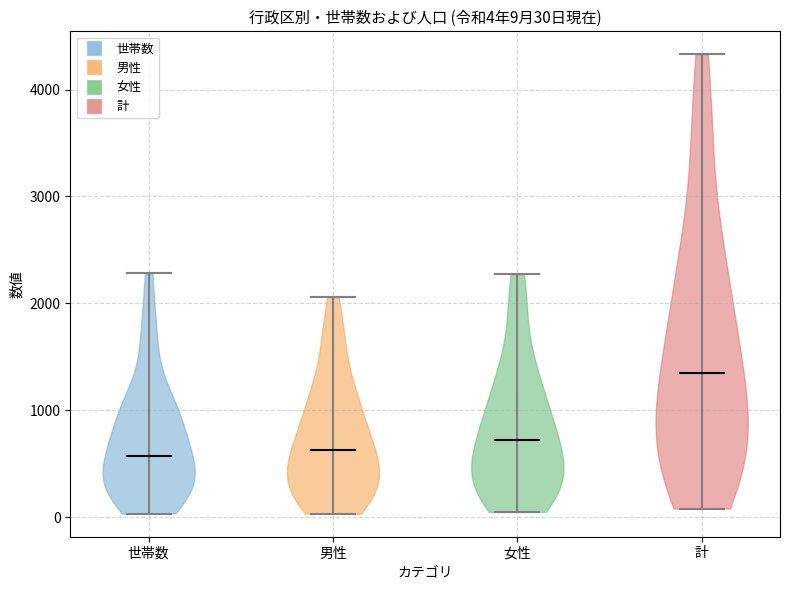

Which violin has the highest median line?

計